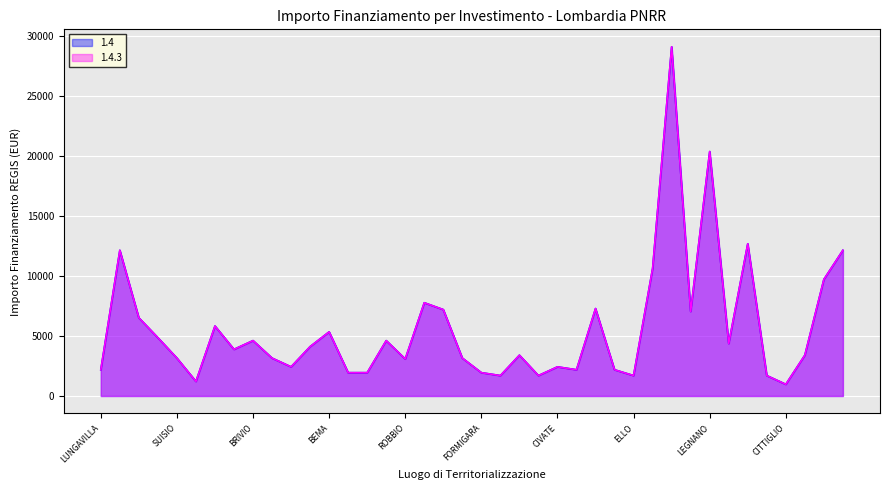

What is the highest value of the 1.4.3 series?

29120